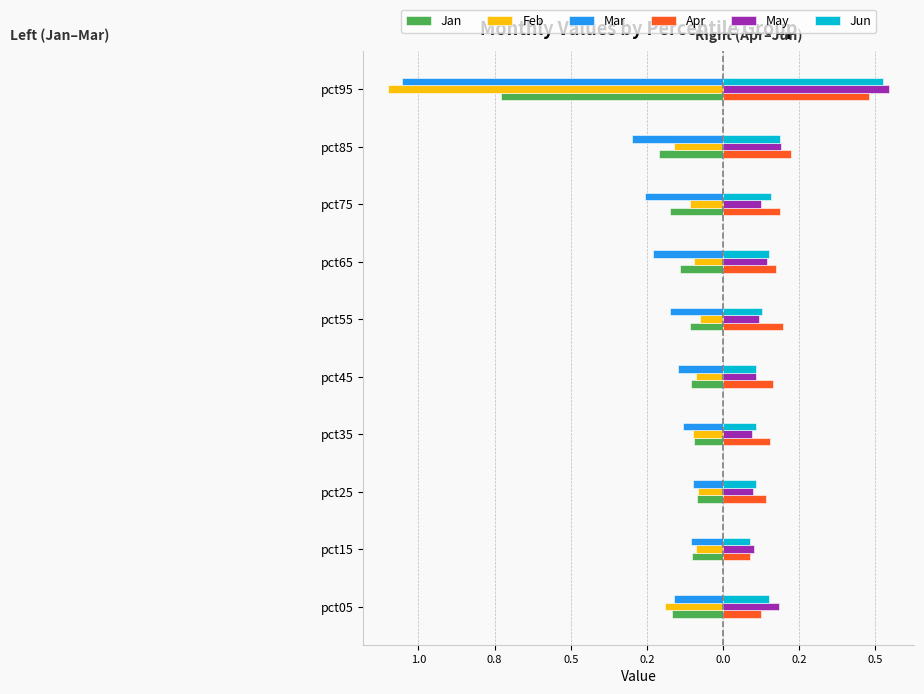

What are all the series names shown in the legend?

Jan, Feb, Mar, Apr, May, Jun